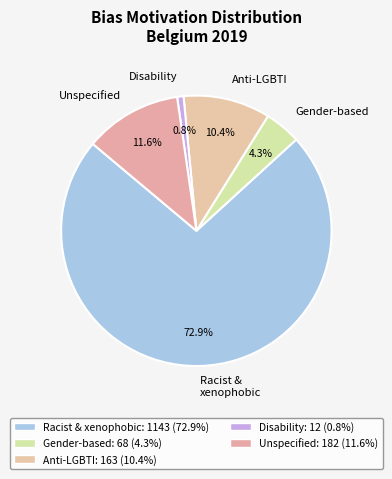

Which category has the biggest portion of the pie?

Racist & xenophobic